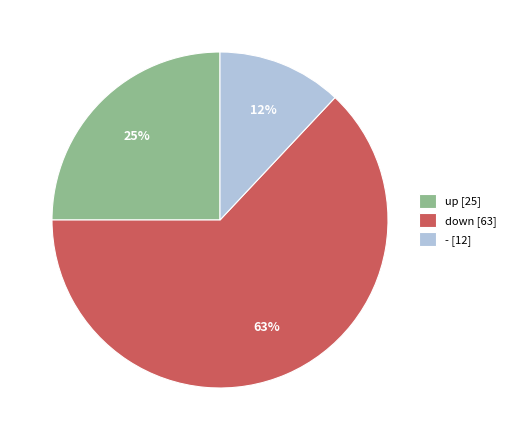

Between down and -, which is larger?

down